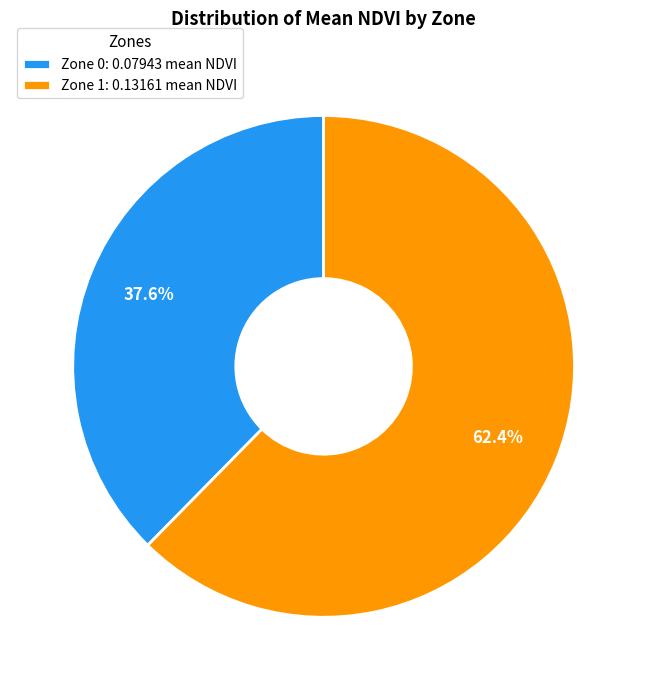

What is the majority slice?

Zone 1